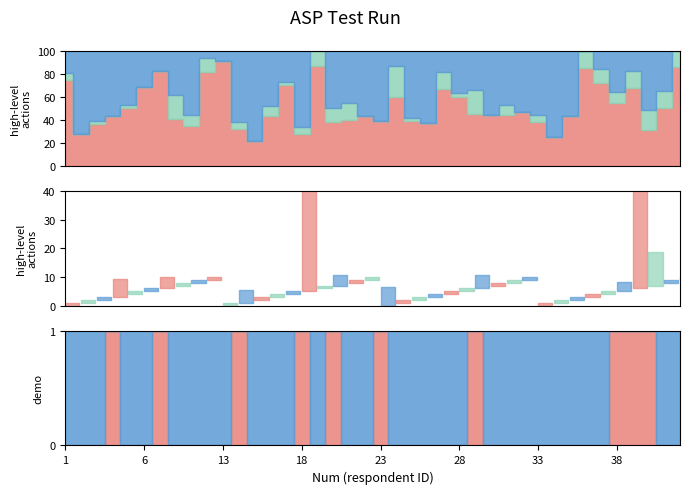

In age, how many points are lower than both neighbors (excluding endpoints)?

10